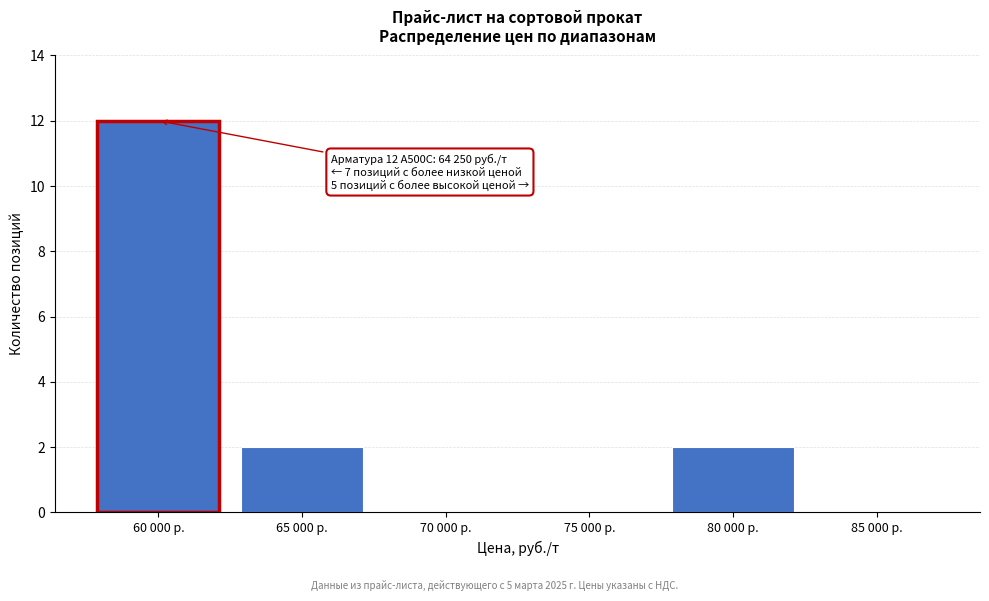

Reading right to left, list all the values displayed in this chart.

85 000 р.=0	80 000 р.=2	75 000 р.=0	70 000 р.=0	65 000 р.=2	60 000 р.=12